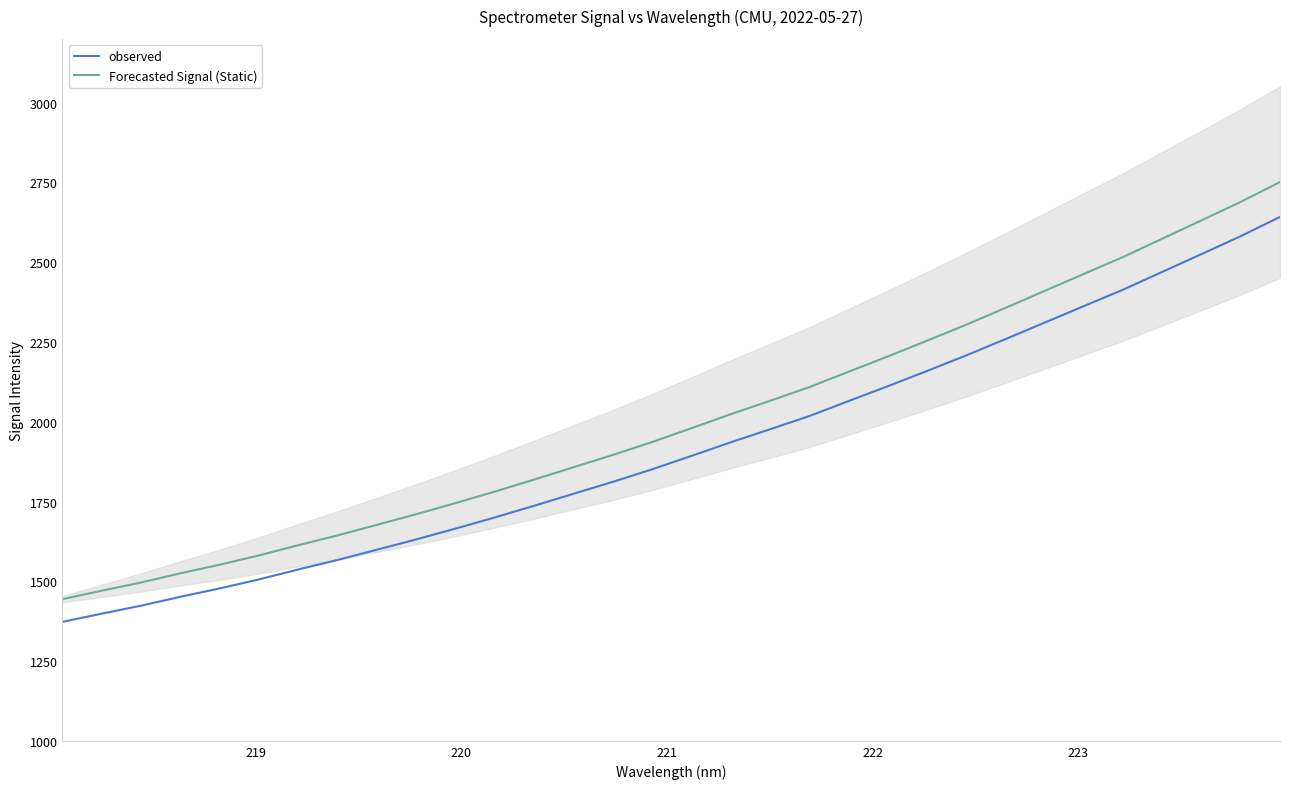

What is the maximum value for Forecasted Signal (Static)?

2751.3